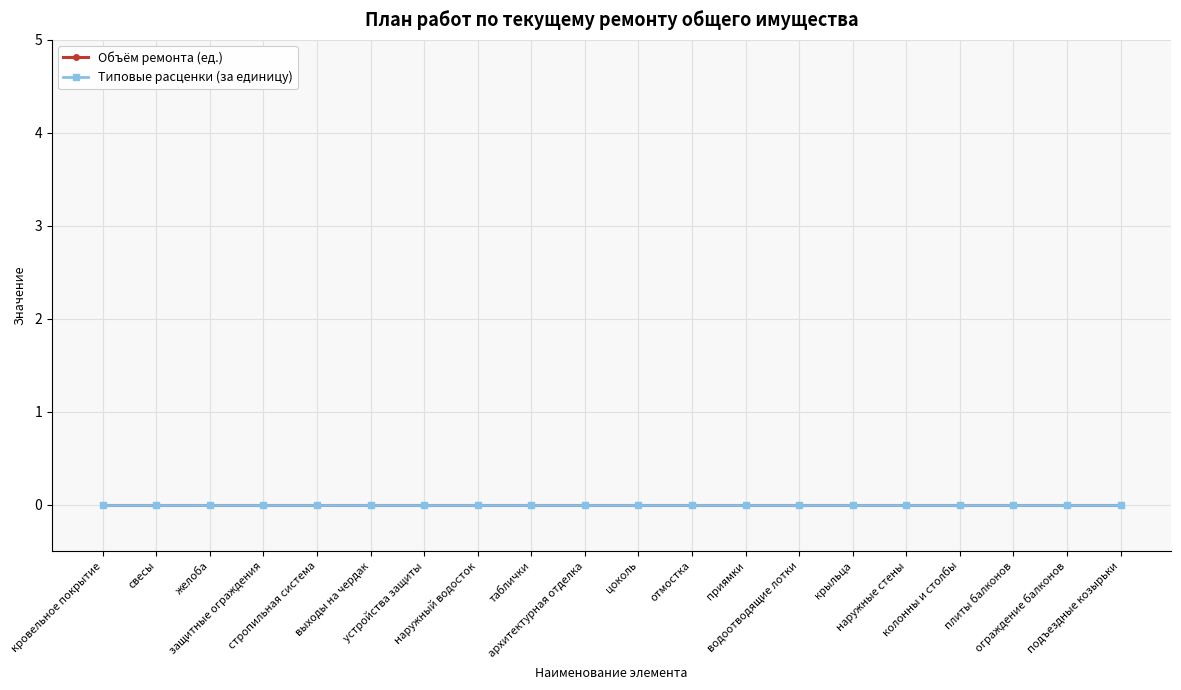

Between крыльца and подъездные козырьки, which series saw the biggest shift?

Объем ремонта (Типовые расценки)